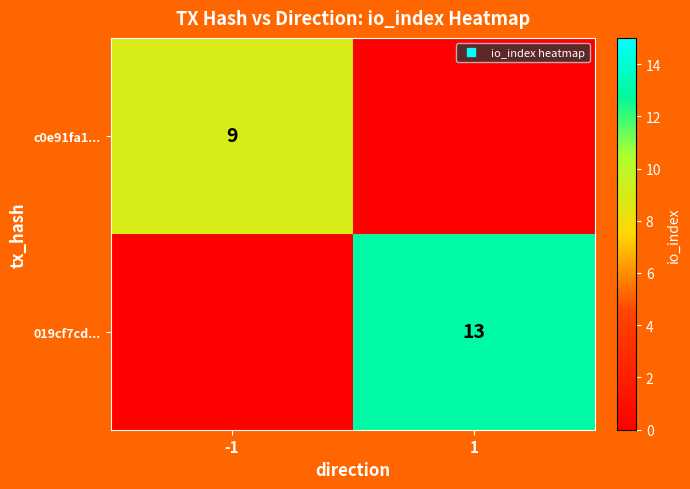

At which category is the sum across all series the highest?

1